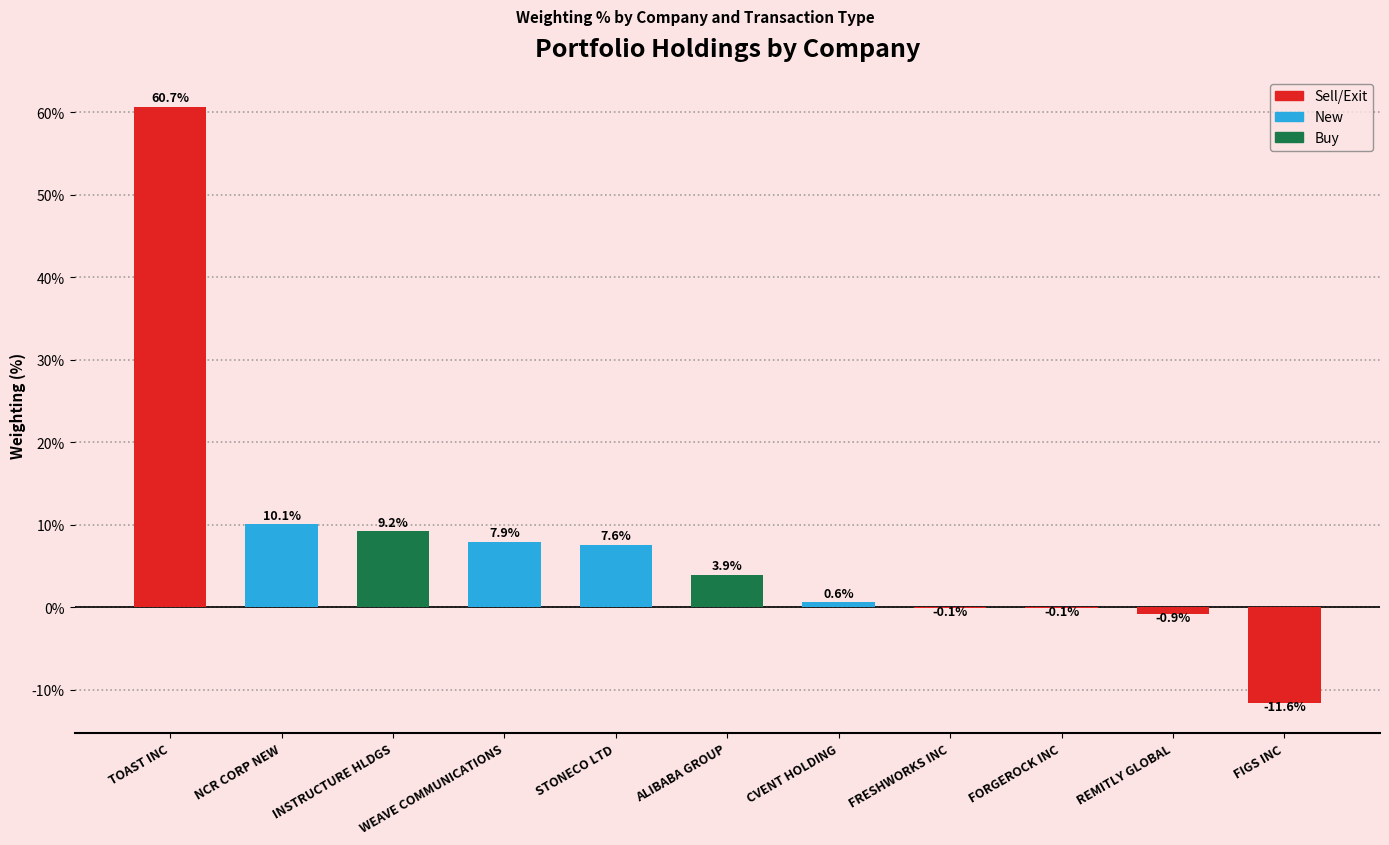

Reading left to right, extract all data points from this chart.

TOAST INC=60.7	NCR CORP NEW=10.1	INSTRUCTURE HLDGS=9.2	WEAVE COMMUNICATIONS=7.9	STONECO LTD=7.6	ALIBABA GROUP=3.9	CVENT HOLDING=0.6	FRESHWORKS INC=-0.1	FORGEROCK INC=-0.1	REMITLY GLOBAL=-0.9	FIGS INC=-11.6